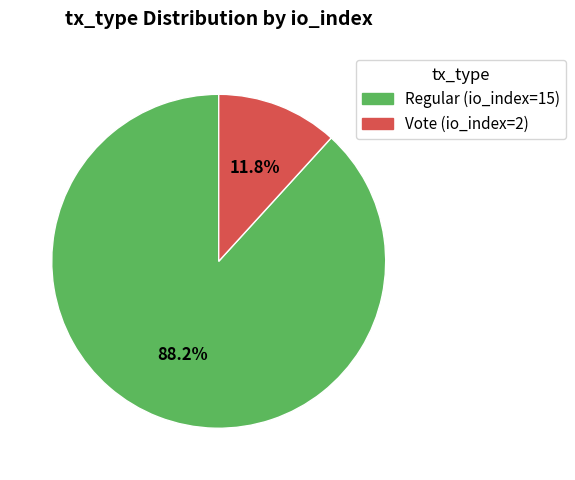

Rank the categories by value from lowest to highest.

Vote (io_index=2), Regular (io_index=15)